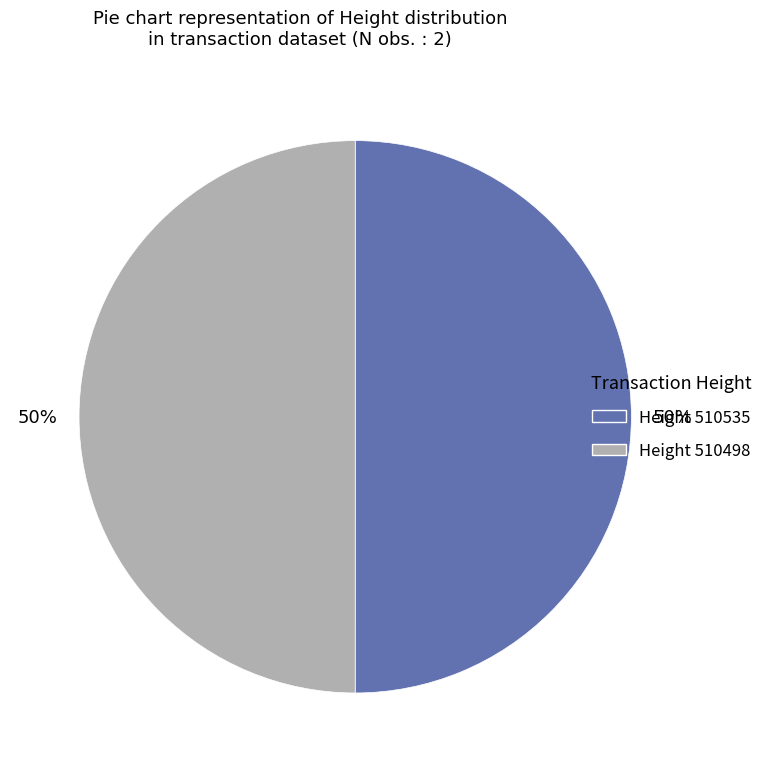

To the nearest percent, what is the average slice percentage?

50%